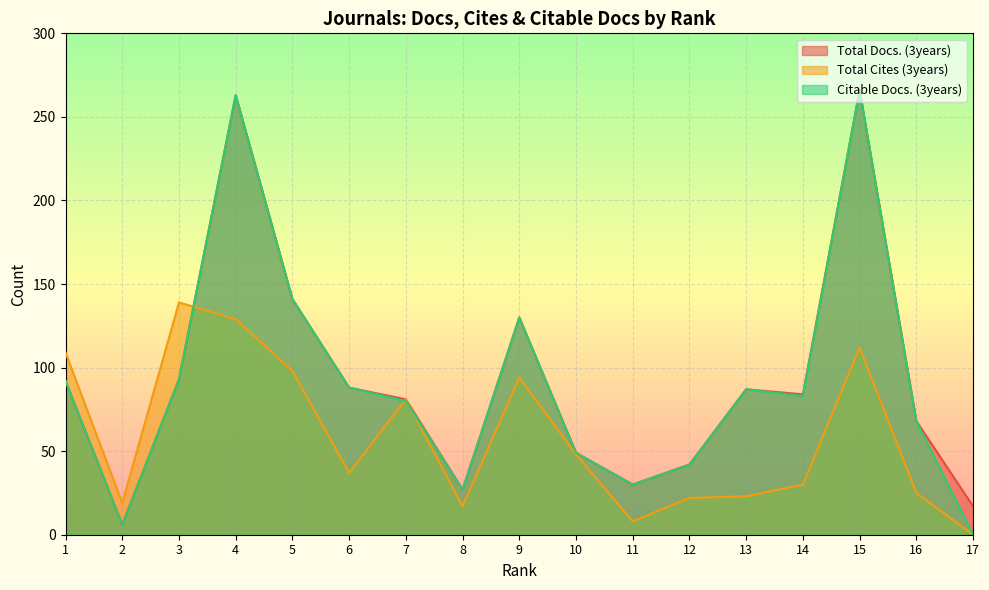

At which category does Total Cites (3years) reach its first local peak?

3